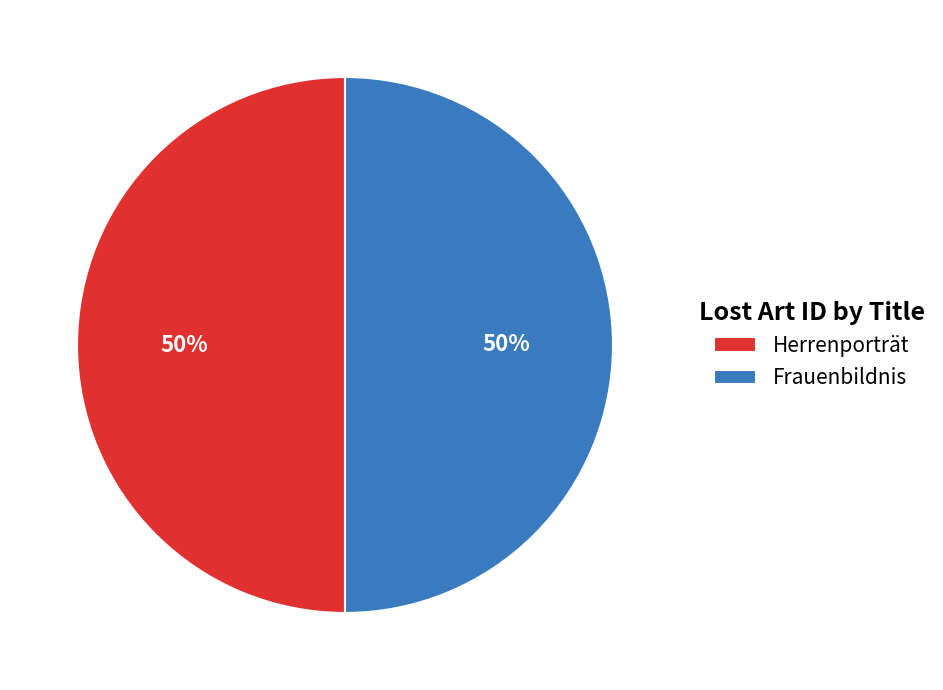

Approximately how many times larger is the value at Frauenbildnis compared to Herrenporträt?

1.0